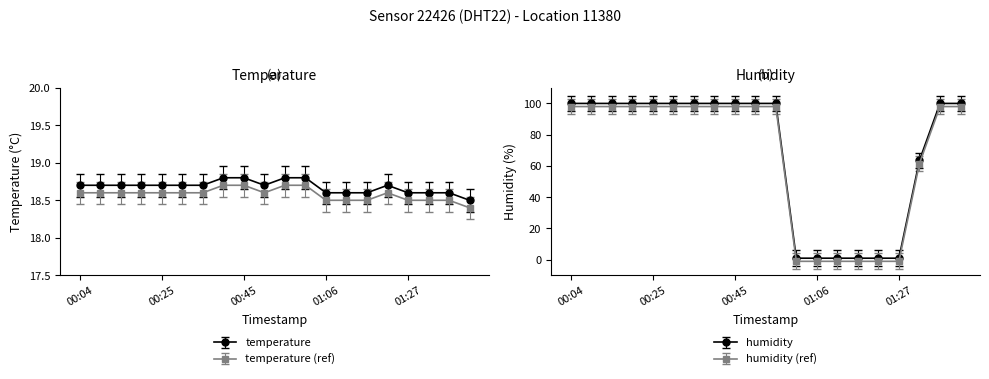

Which category has the highest value in the temperature series?

00:40